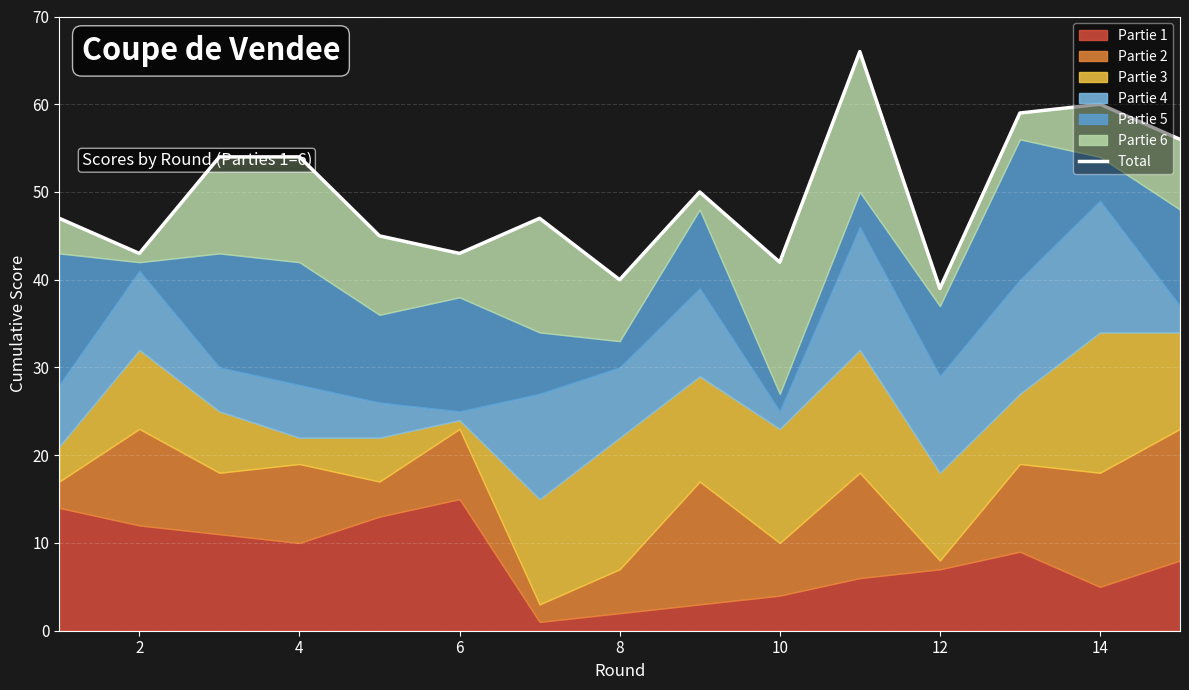

Does the chart display data point markers on the line(s)?

No